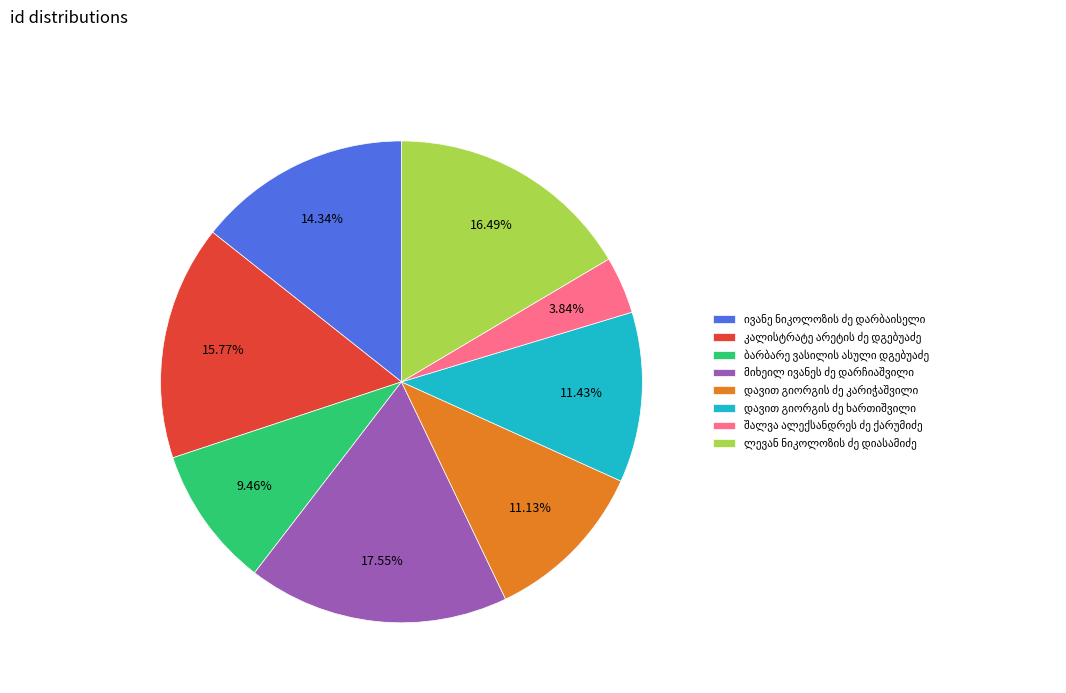

To the nearest percent, what is the average slice percentage?

12%